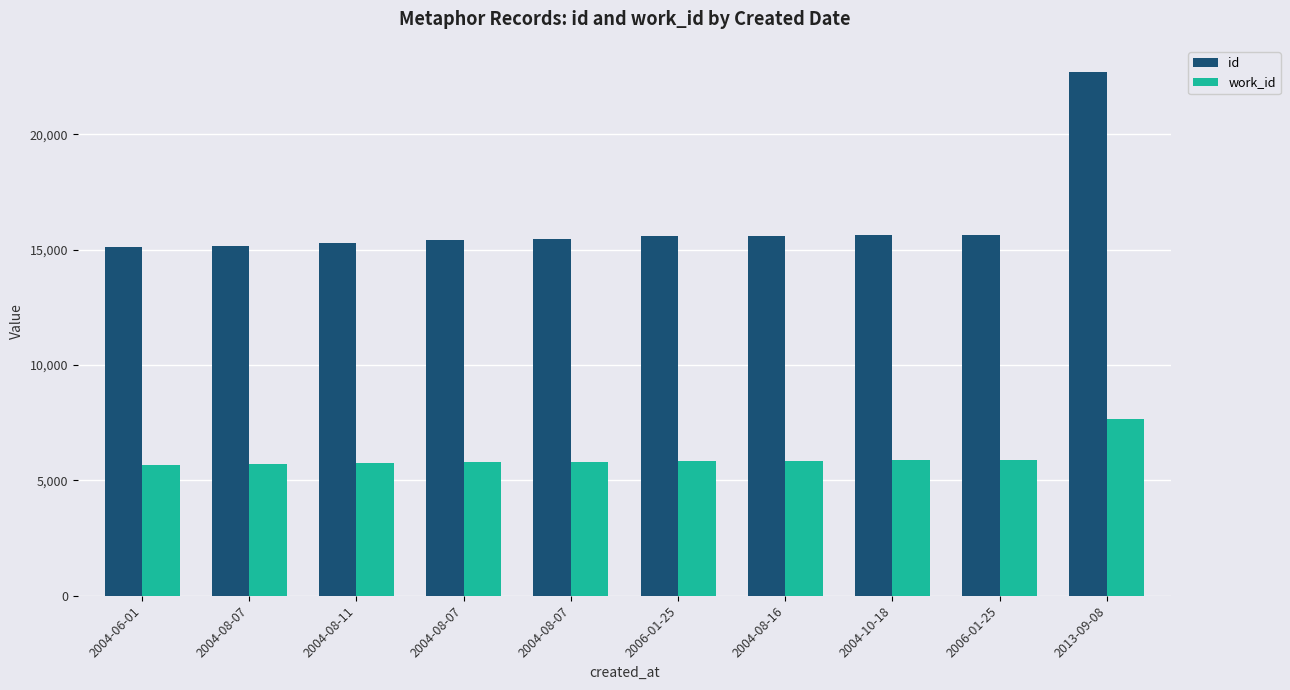

What is the sum of all work_id values?

59764